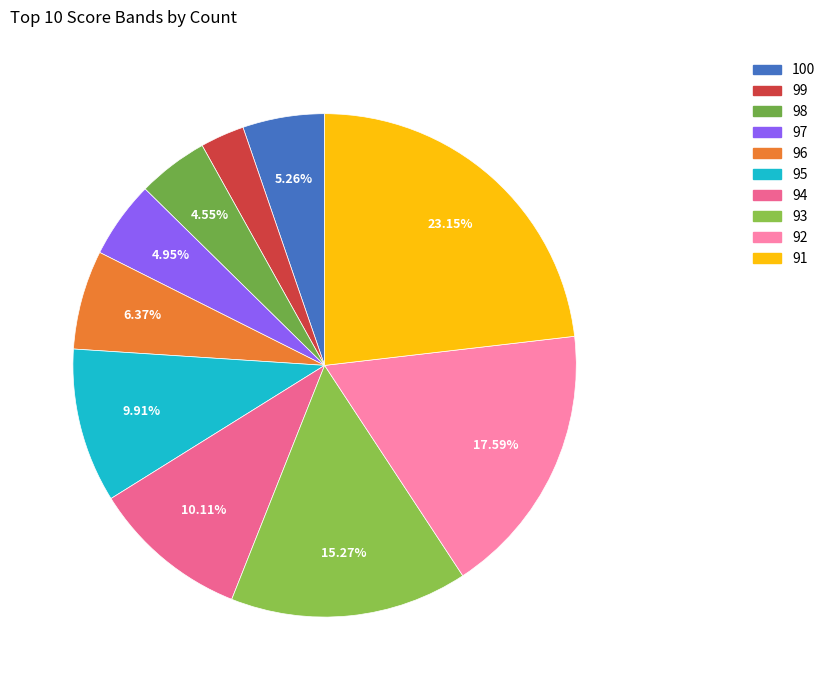

What percentage is the 98 slice, to the nearest percent?

5%